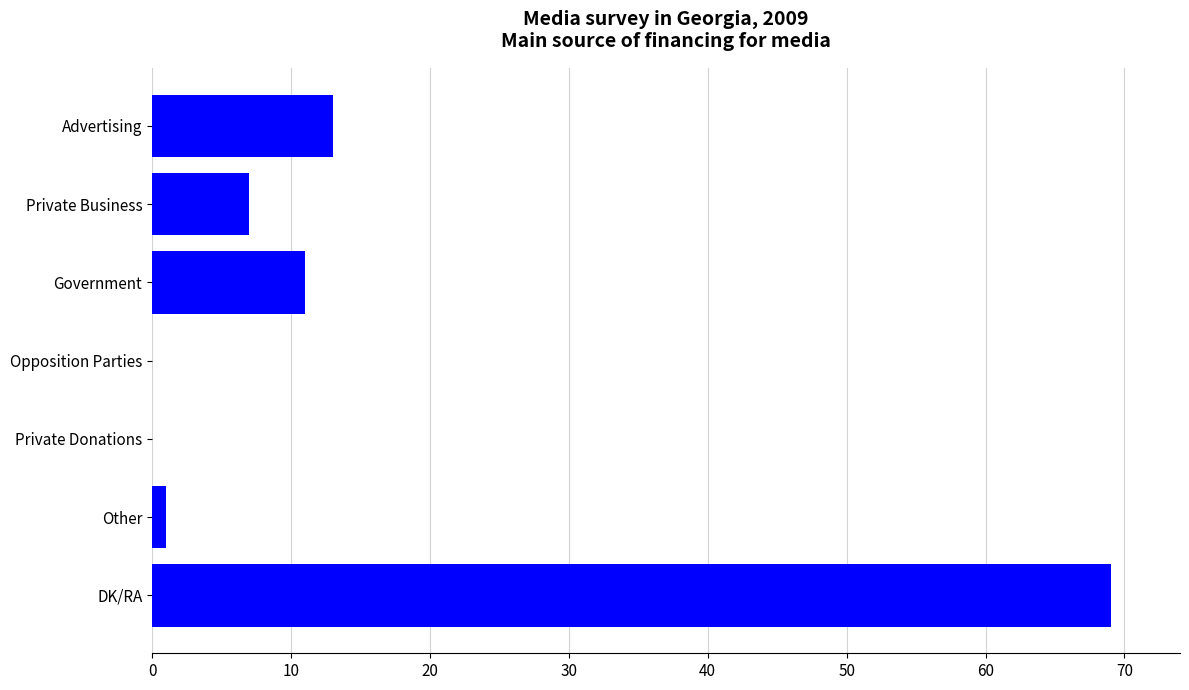

What is the sum of all values?

101